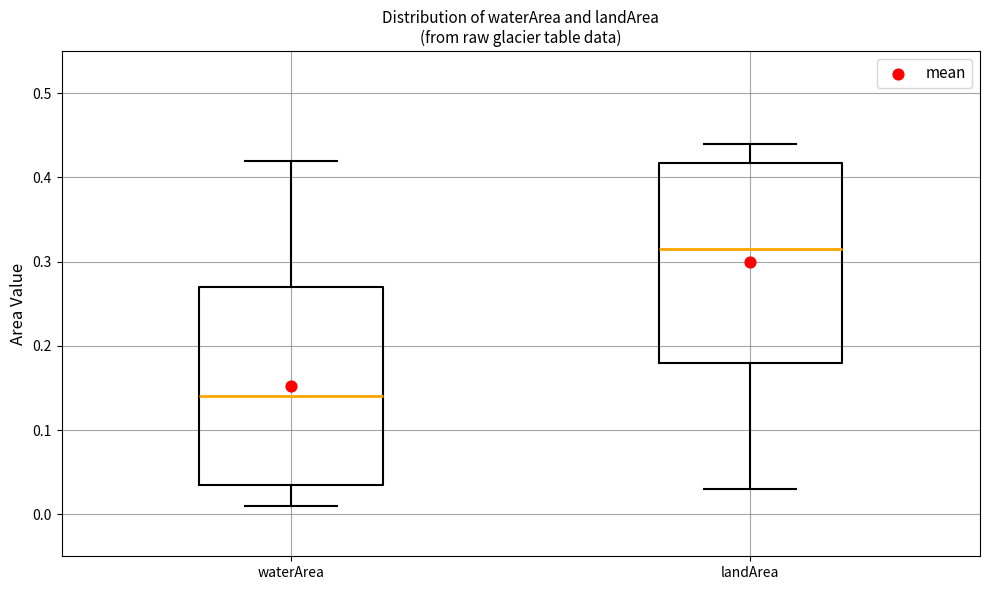

Reading left to right, read every box against the y-axis: the position of its median line, the range the box covers, and the ends of its whiskers. The values are not printed on the chart, so give them approximately, as read against the axis.

waterArea: median 0.14, box 0.04 to 0.27, whiskers 0.01 to 0.42
landArea: median 0.32, box 0.18 to 0.42, whiskers 0.03 to 0.44